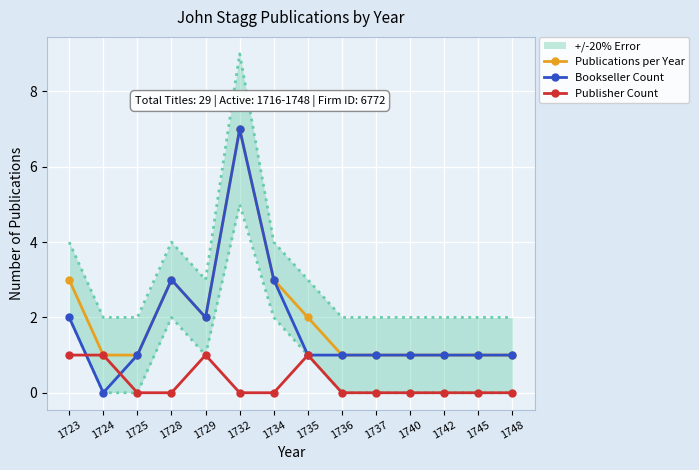

Is this an area chart (filled region under the line)?

No